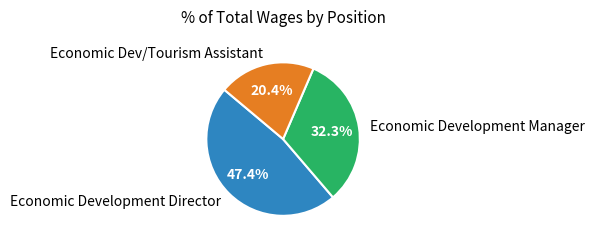

Between Economic Dev/Tourism Assistant and Economic Development Director, which is larger?

Economic Development Director